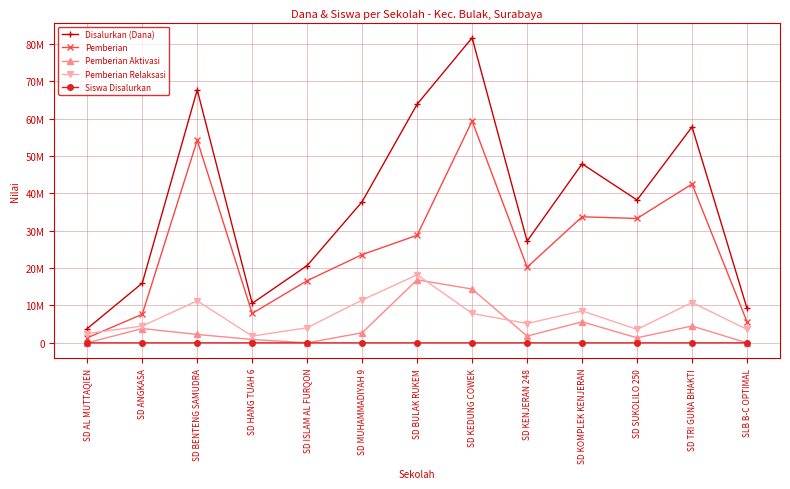

Between SD ISLAM AL FURQON and SLB B-C OPTIMAL, which series saw the biggest shift?

Disalurkan (Dana)